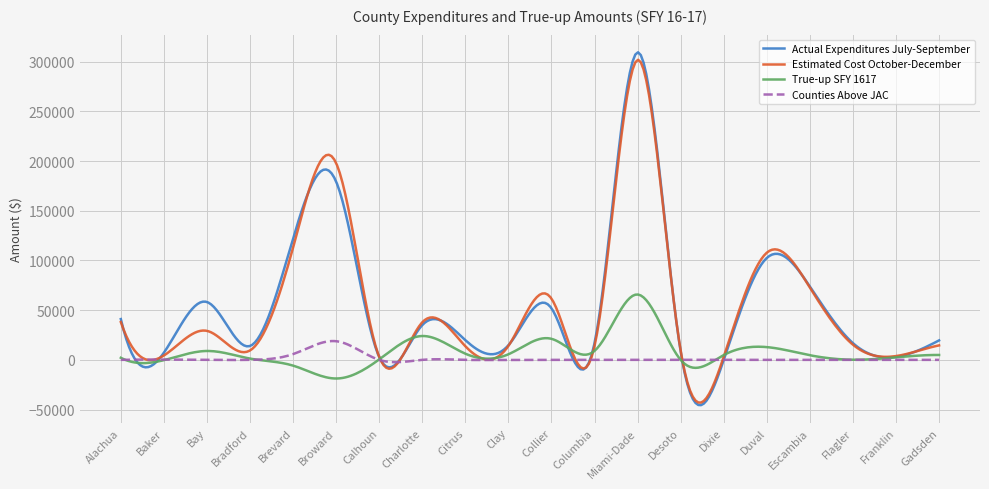

Does the chart have visible grid lines?

Yes